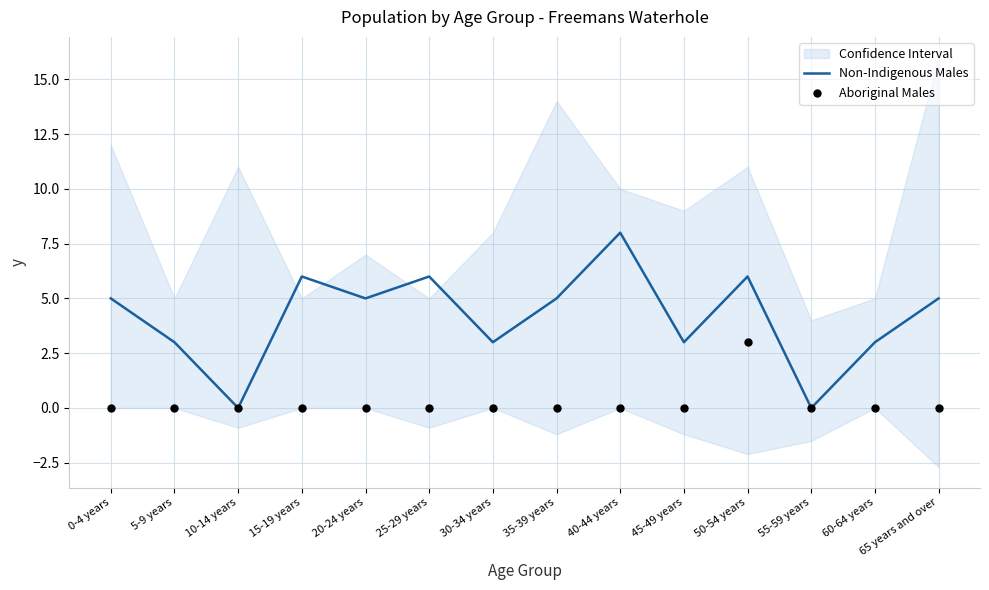

At which category is the sum across all series the highest?

50-54 years